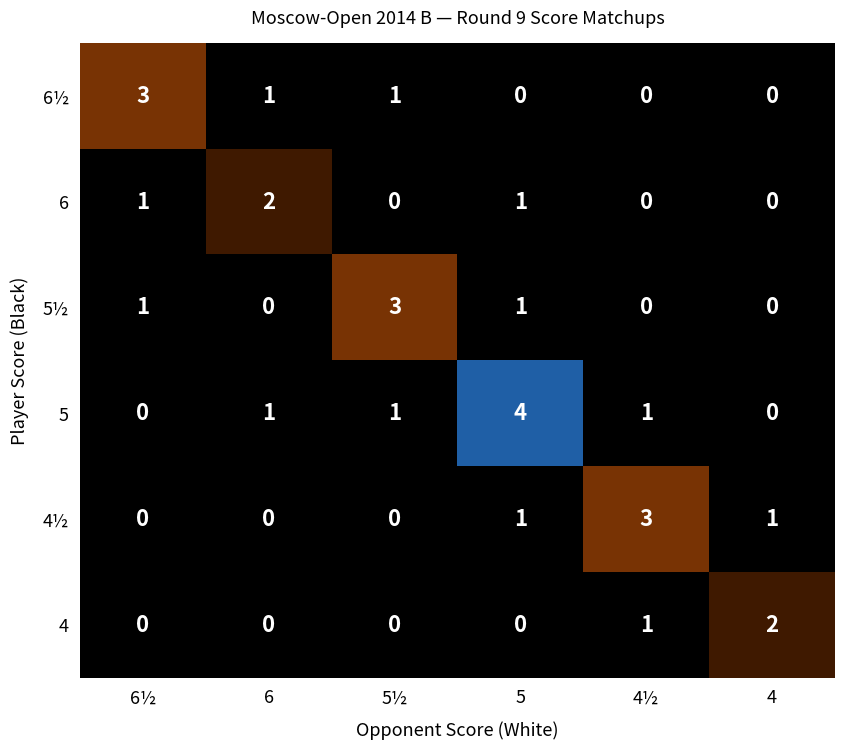

The value of 4½ at 5½ is 0. True or false?

True